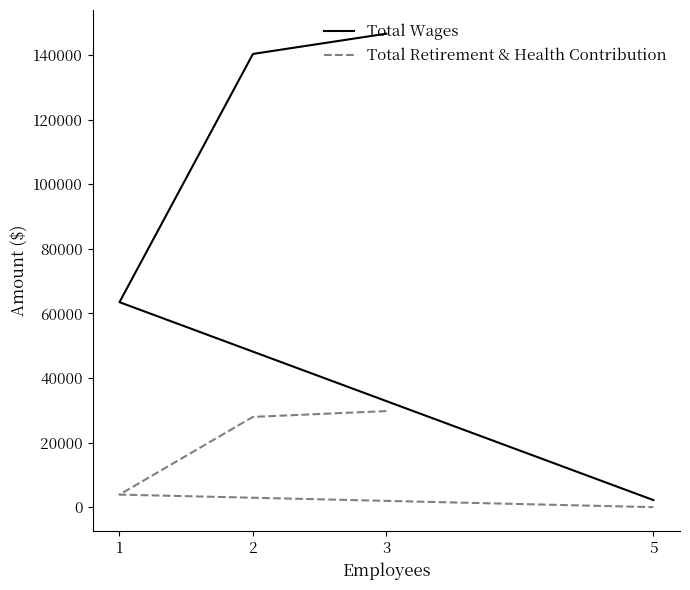

How many lines are shown in the chart?

2